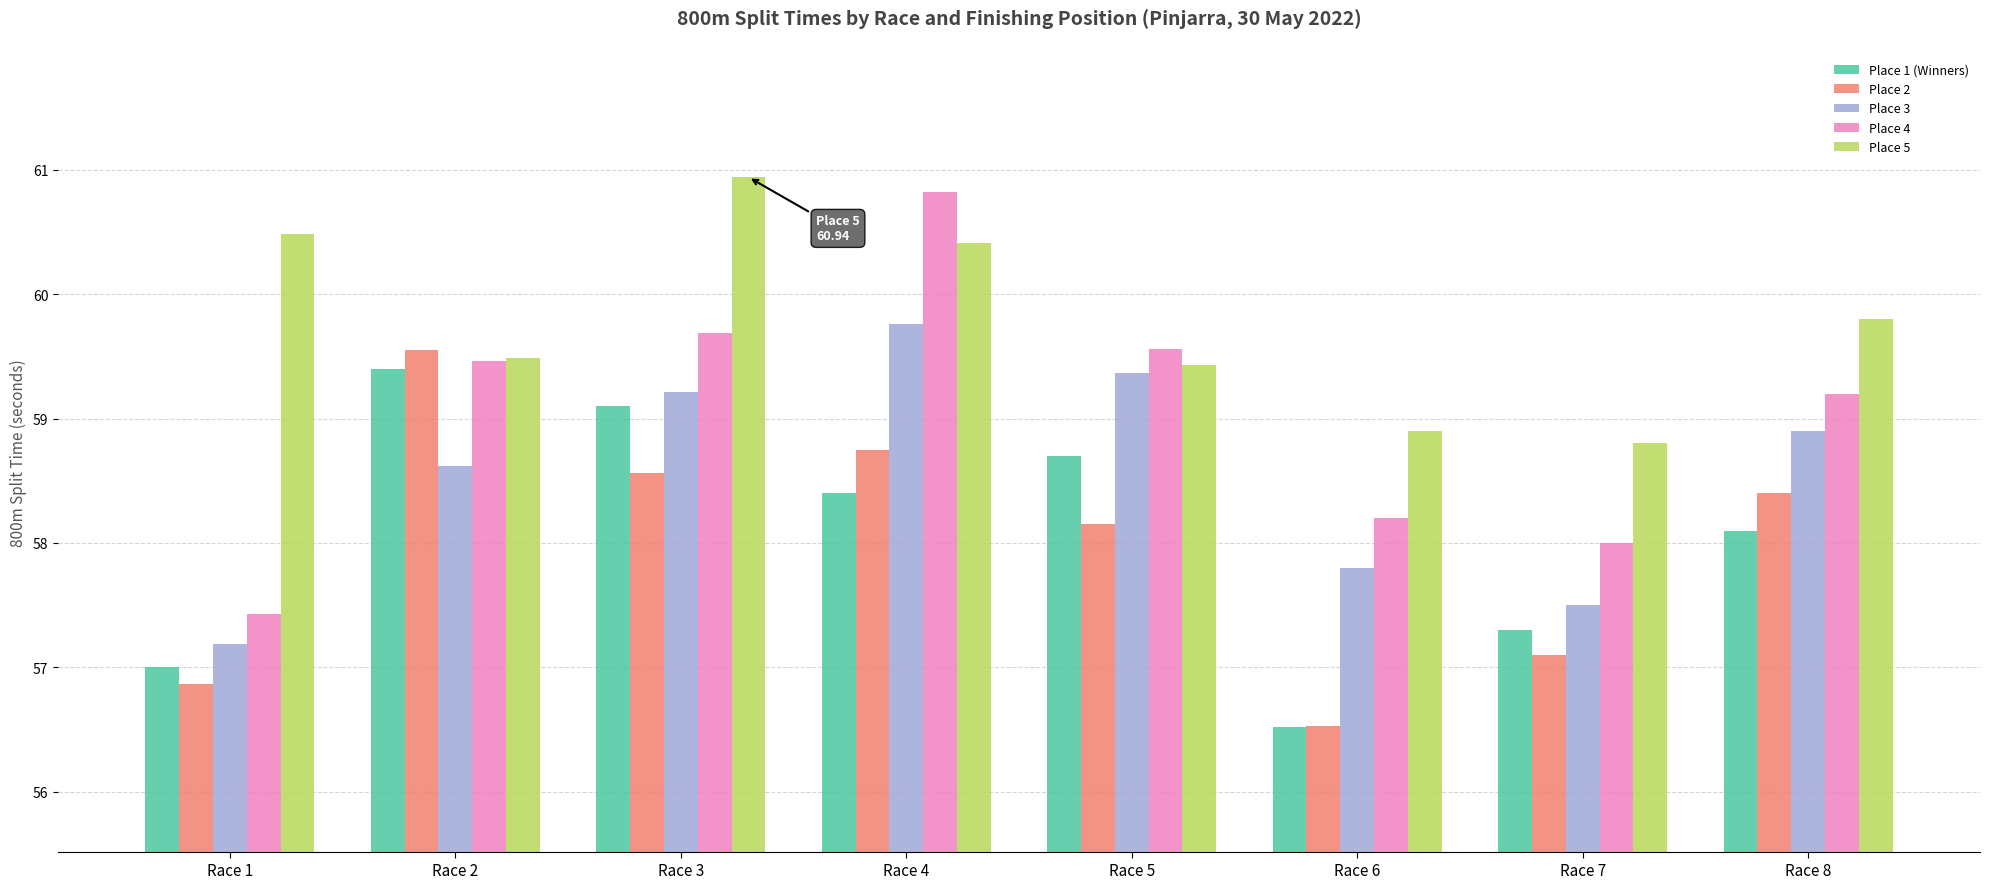

True or false: Place 3 has a value of 57.5 at Race 7.

True